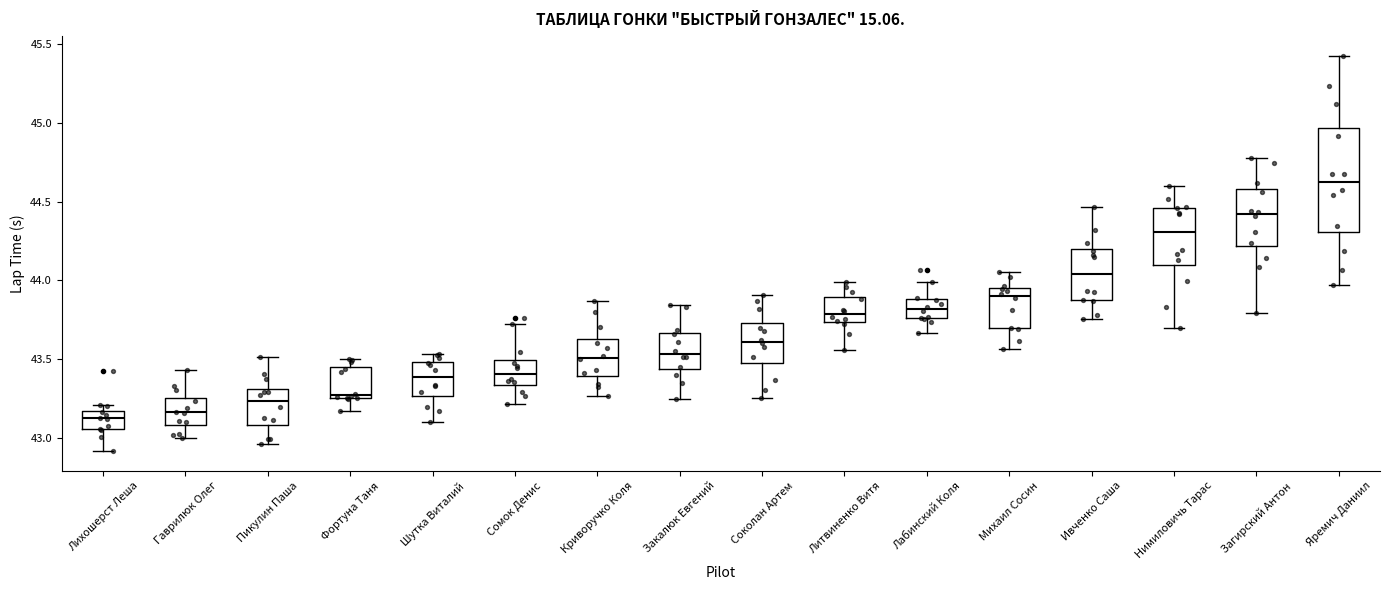

Where does the lower whisker of the box for Закалюк Евгений end on the y-axis? The values are not printed on the chart, so give them approximately, as read against the axis.

43.25